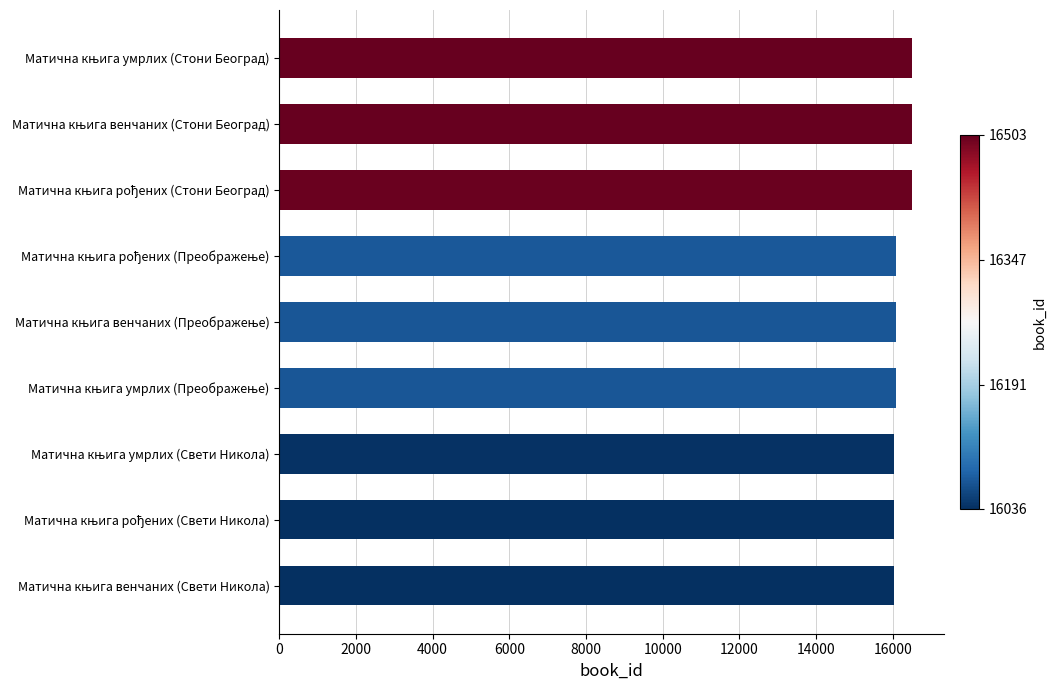

What is the smallest value displayed?

16036